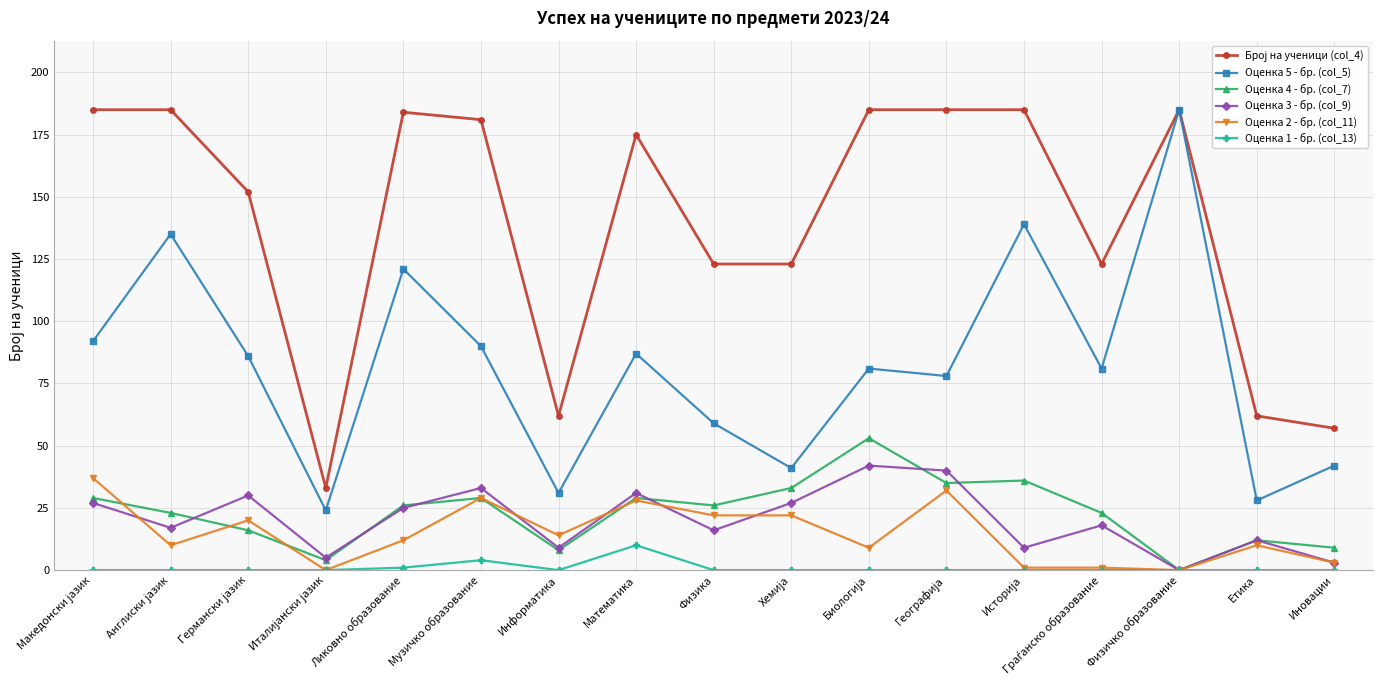

True or false: Оценка 3 - бр. (col_9) has more than 2 points higher than both neighbors.

True